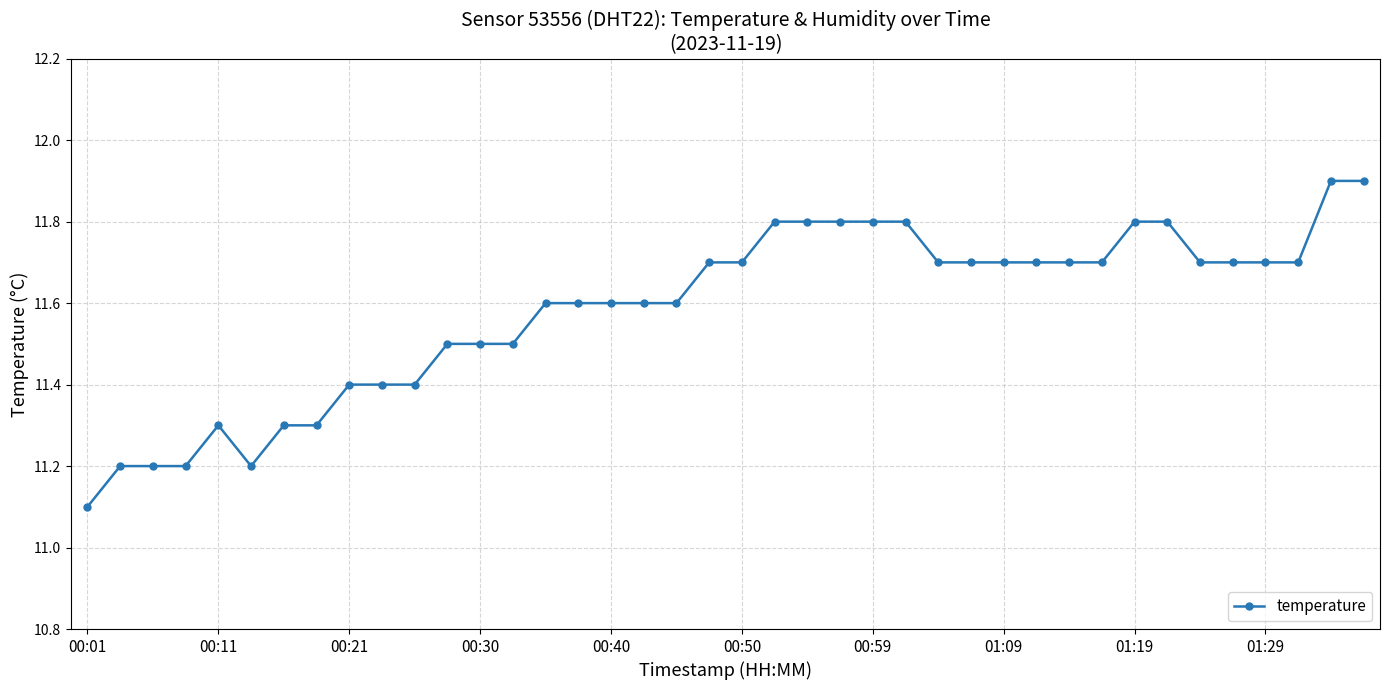

What is the minimum value shown in the chart?

11.1